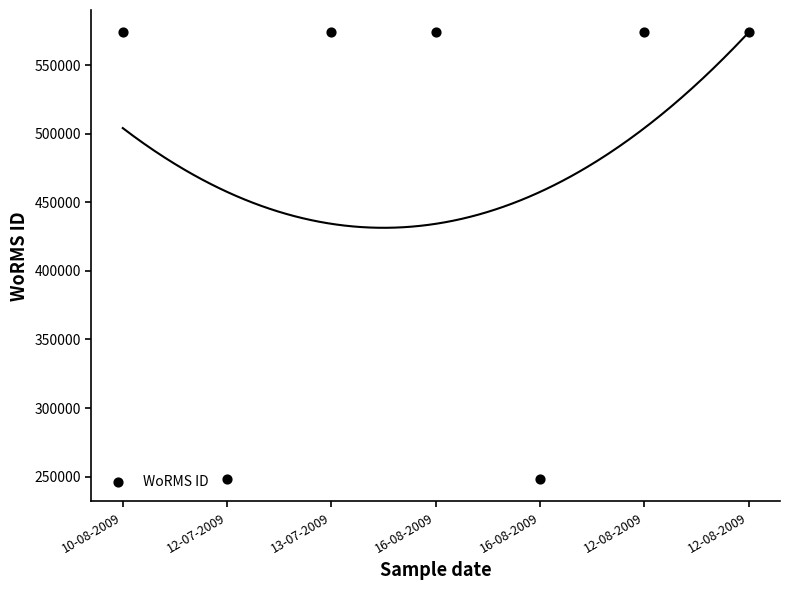

What is the average Y value?

480851